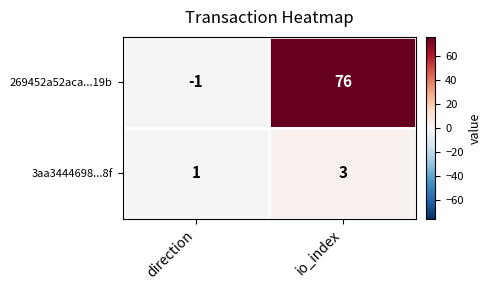

What value does the 269452a52aca...19b series have at io_index, to the nearest 10?

80